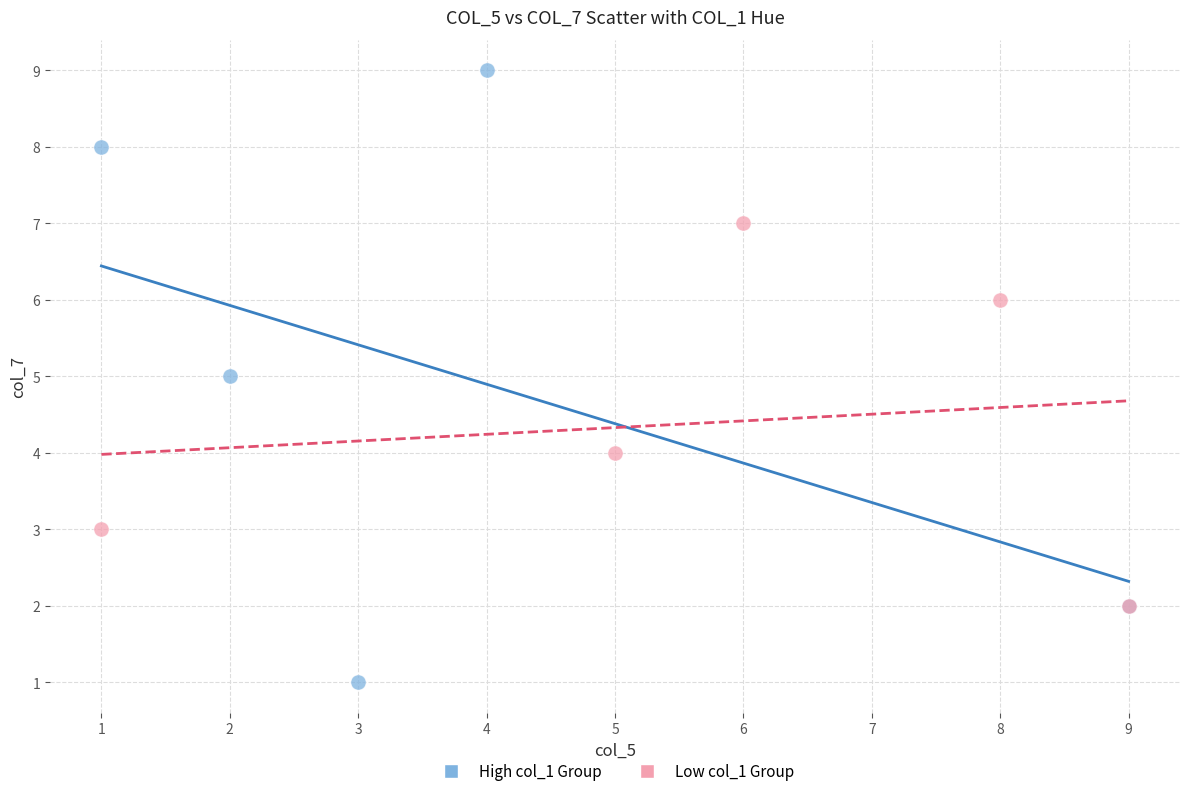

Which series has the largest Y range (max minus min)?

High col_1 Group